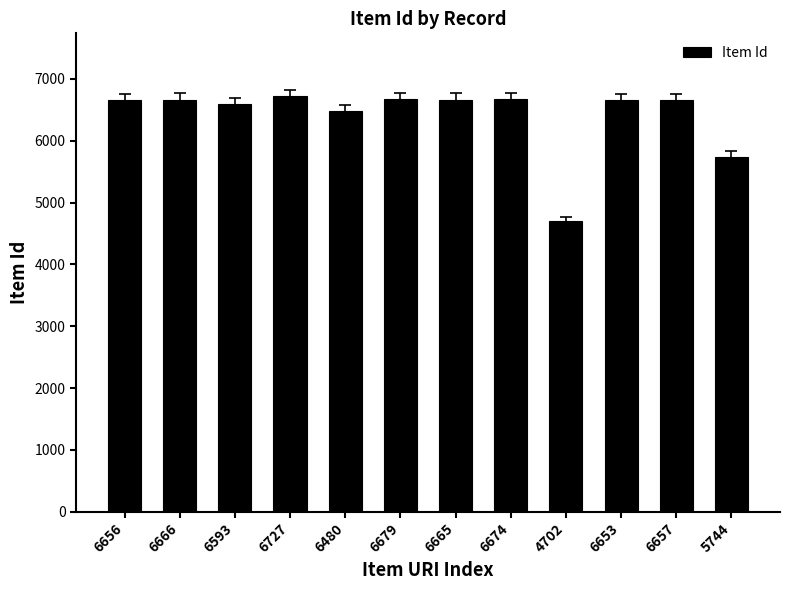

At which label does the data first exceed 6657?

6666